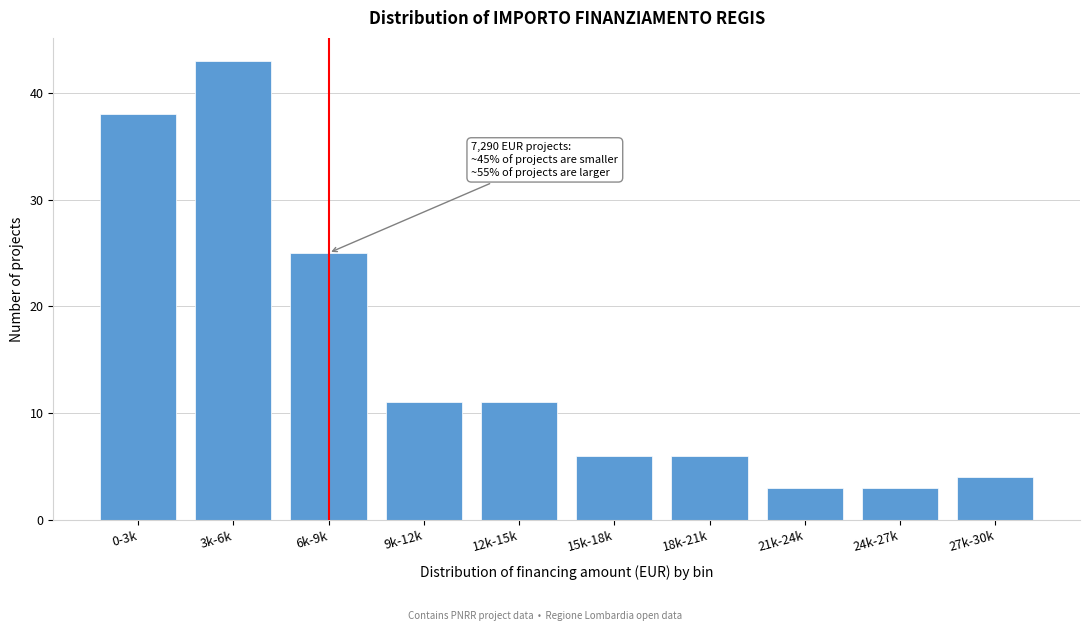

Reading left to right, transcribe all the data shown in this chart.

38	43	25	11	11	6	6	3	3	4